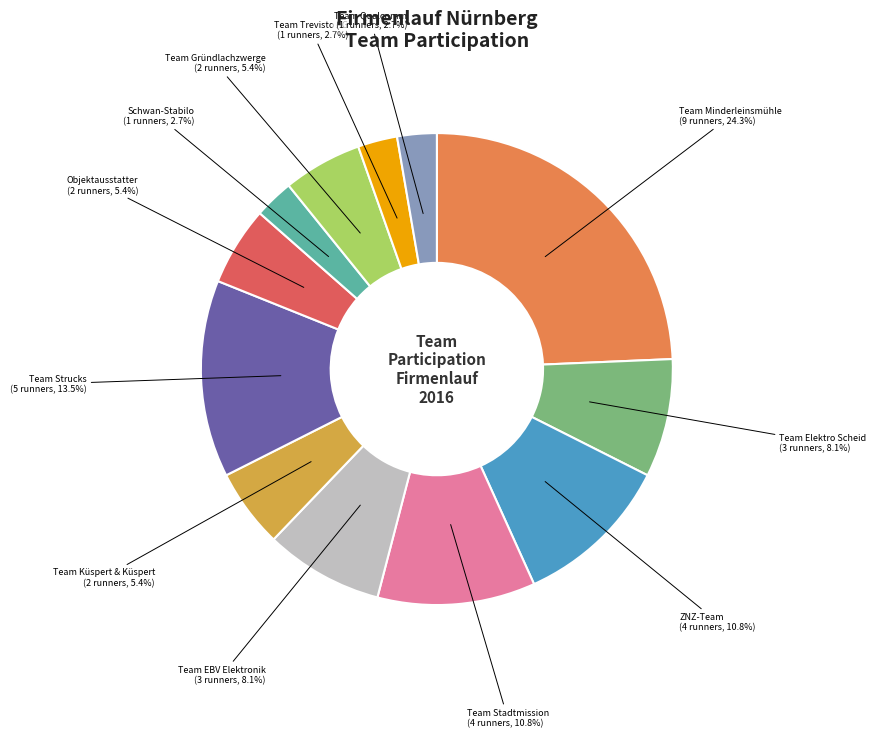

What is the largest slice in the pie chart?

Team Minderleinsmühle